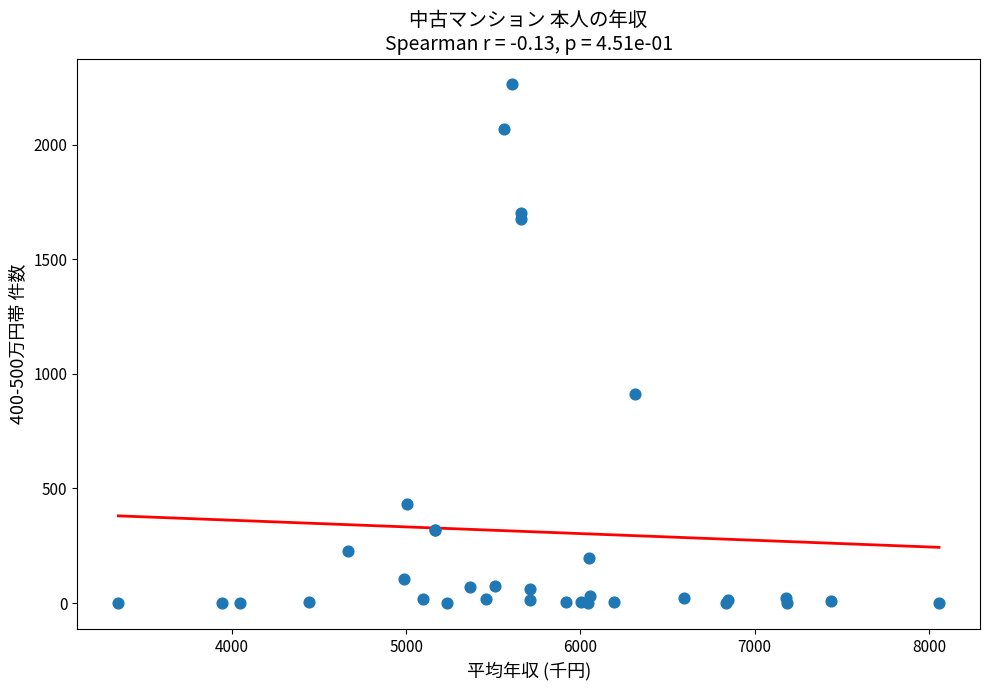

What Y value in the scatter plot is closest to 1132?

912